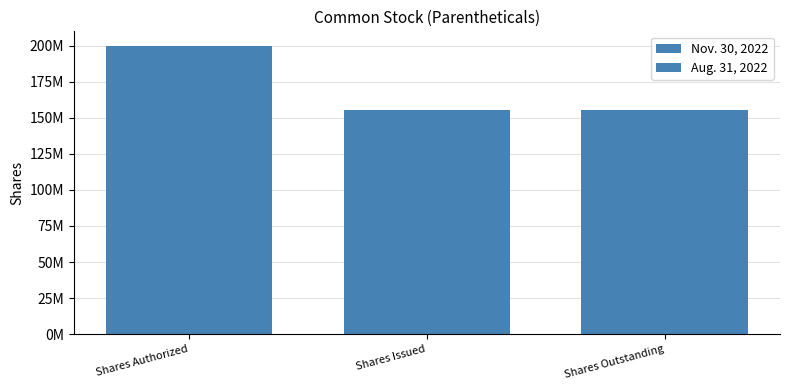

Which category has the lowest value in the Nov. 30, 2022 series?

Shares Issued